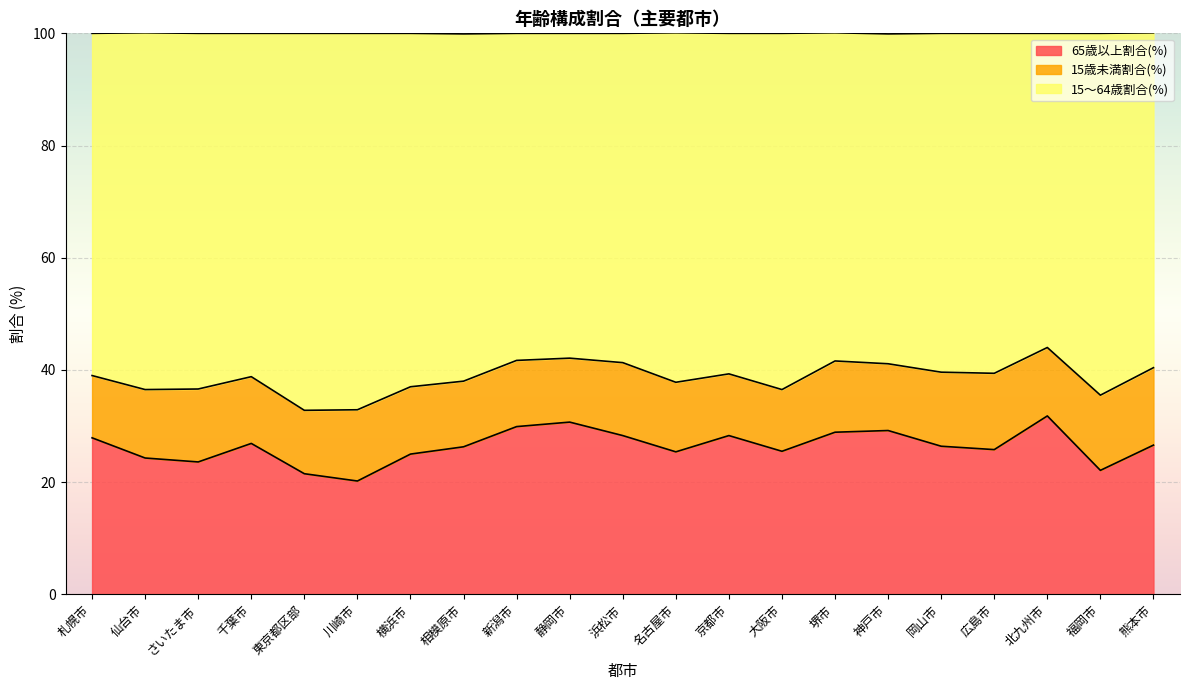

True or false: 65歳以上割合(%) and 15～64歳割合(%) cross at least once.

False